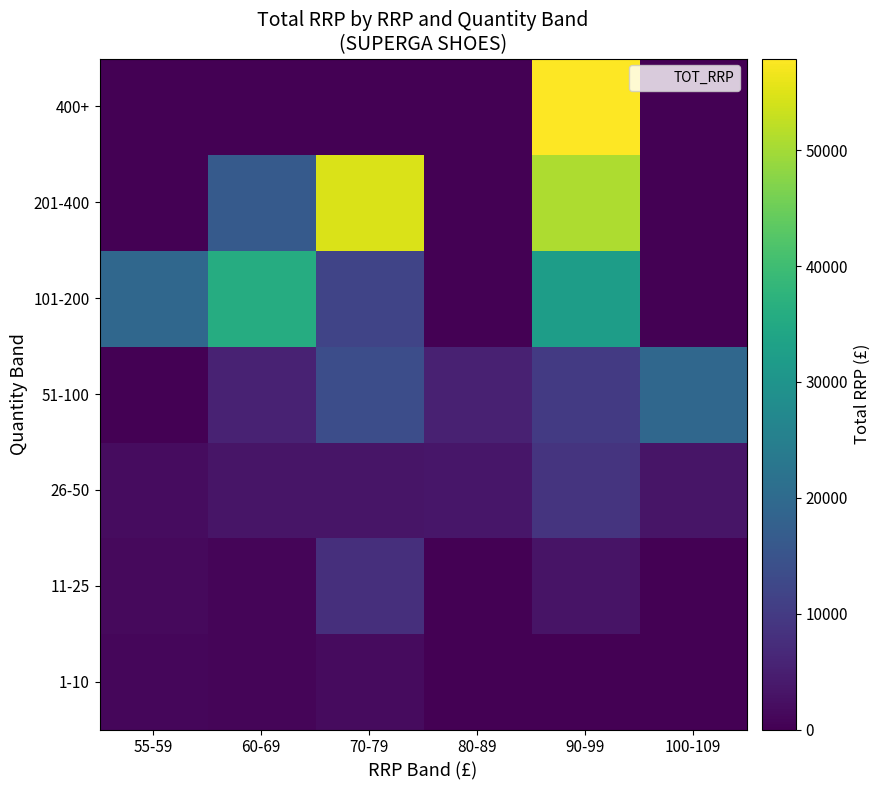

Rank the series at 55-59 from lowest to highest value.

51-100, 201-400, 400+, 1-10, 11-25, 26-50, 101-200